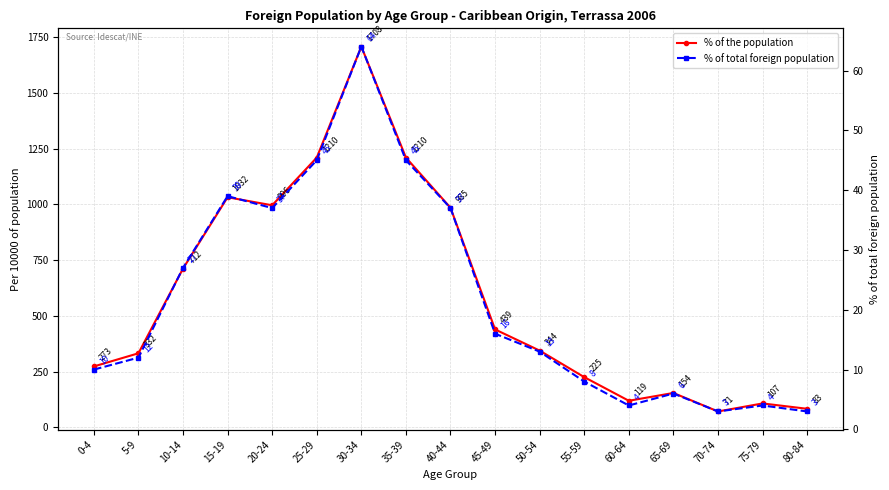

List the series in order of their overall mean, highest first.

% of the population, % of total foreign population